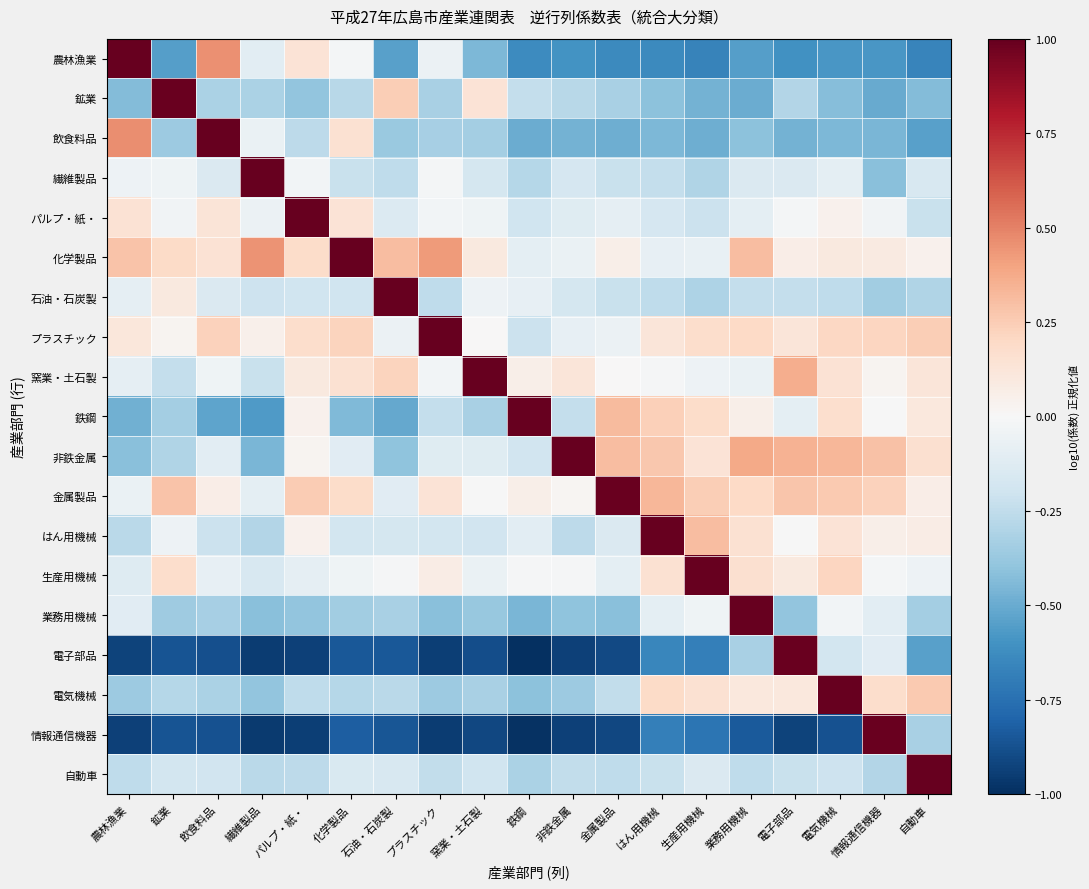

What is the greatest value displayed?

1.0